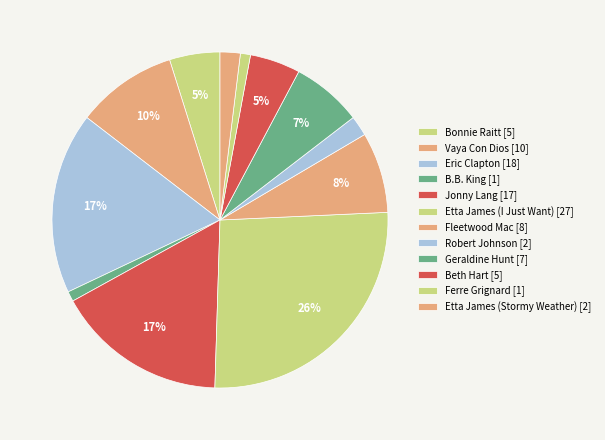

Combined, what portion of the pie is Ferre Grignard [1] and Etta James (Stormy Weather) [2]?

2.9%